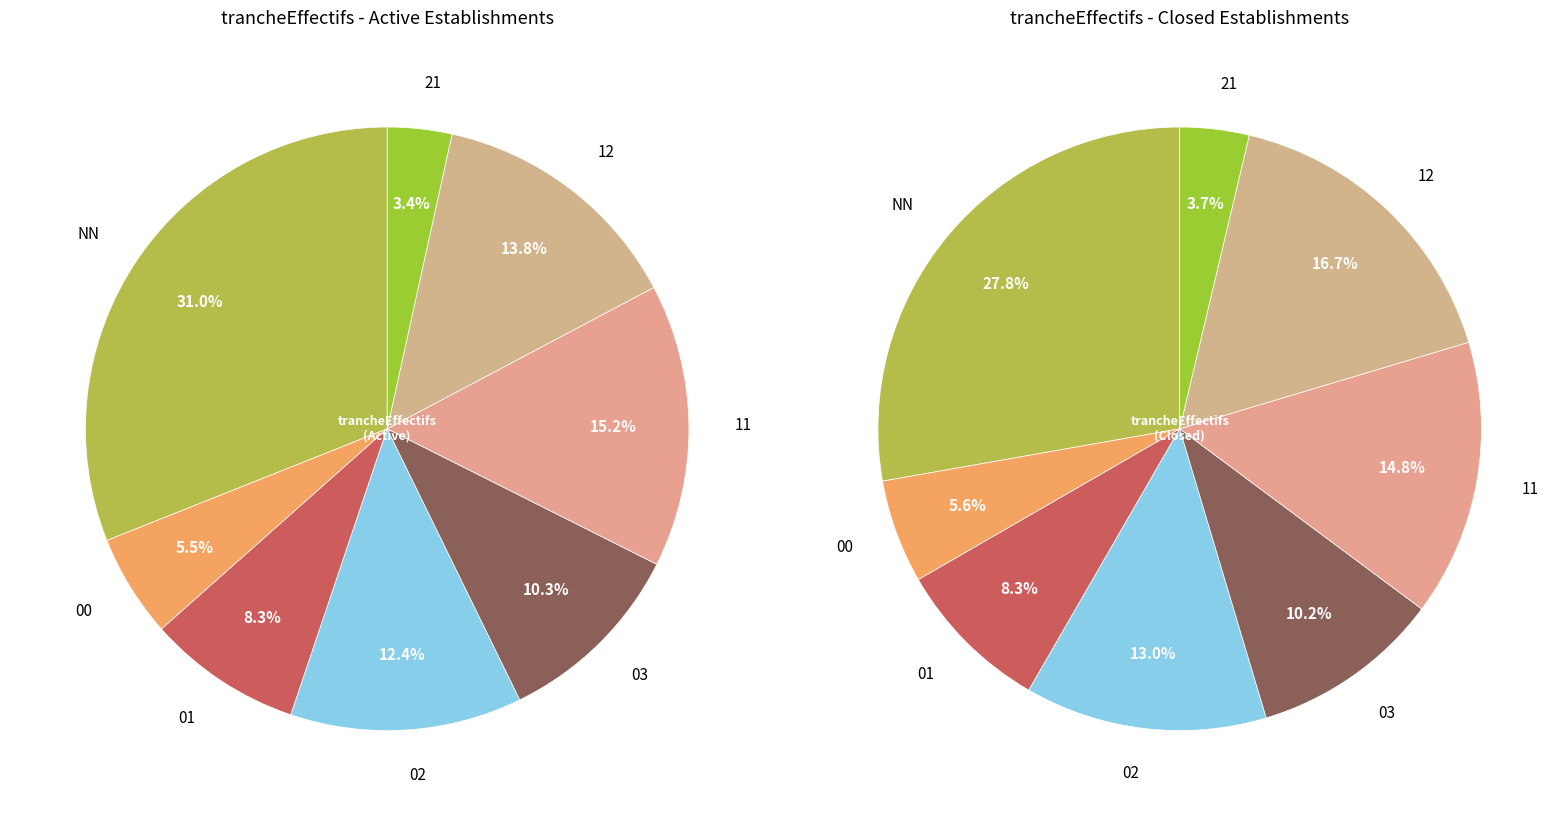

To the nearest percent, what is the combined percentage of 01 and 11?

23%